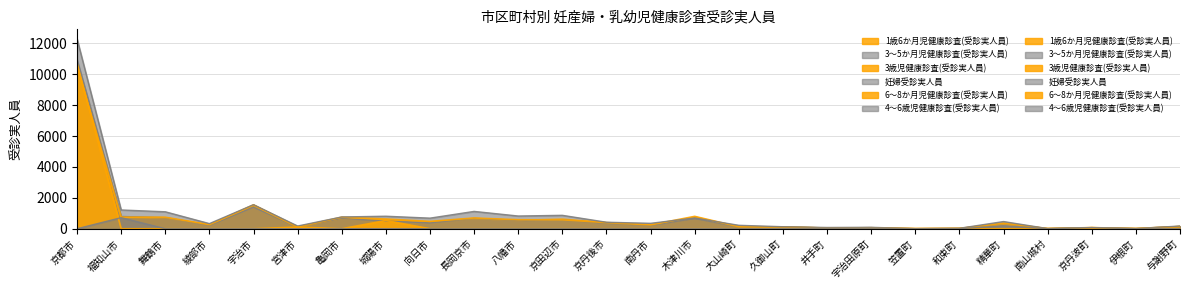

The 4～6歳児健康診査(受診実人員) series shows 0 at 京田辺市. True or false?

True